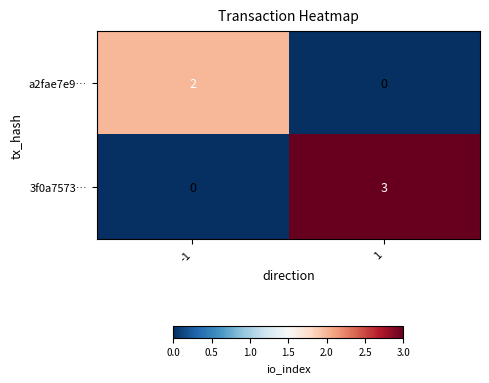

The value of 3f0a7573… at 1 is 2. True or false?

False